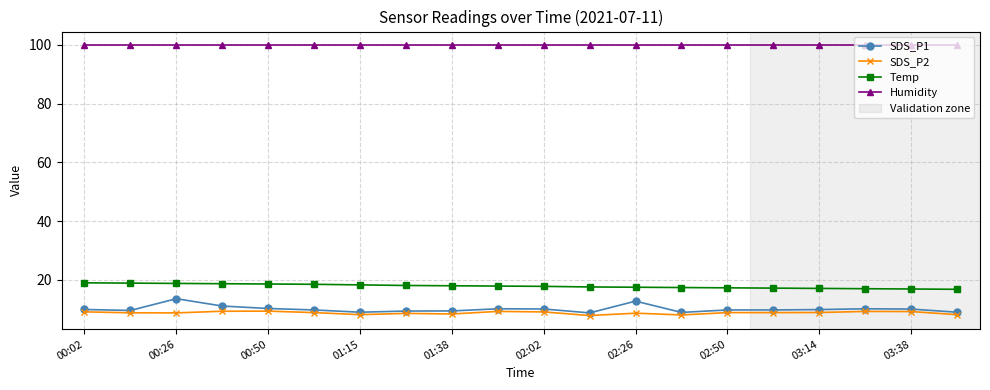

What is the highest value of the Humidity series?

99.9